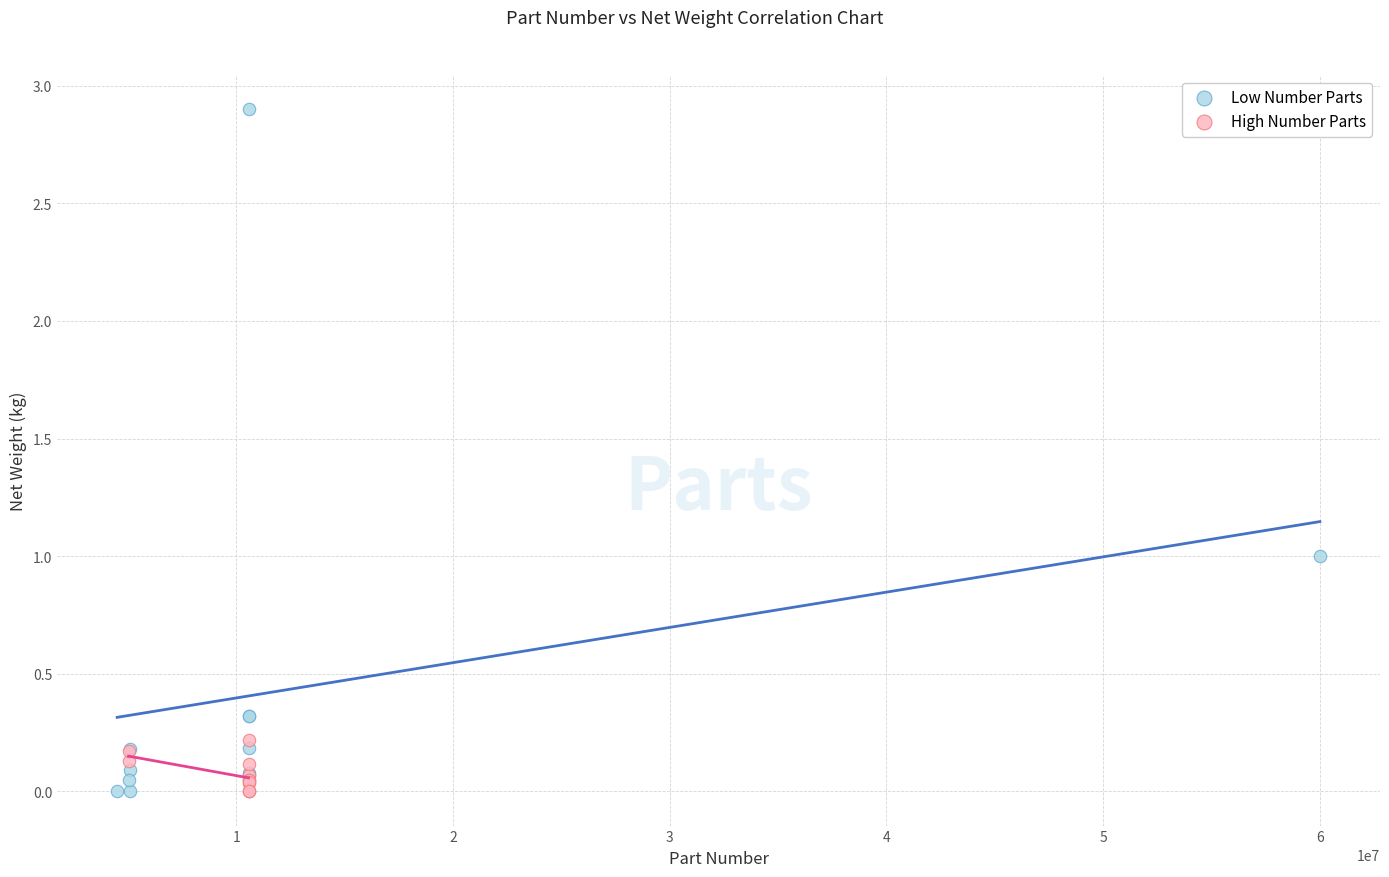

Which series has the largest Y range (max minus min)?

Low Number Parts